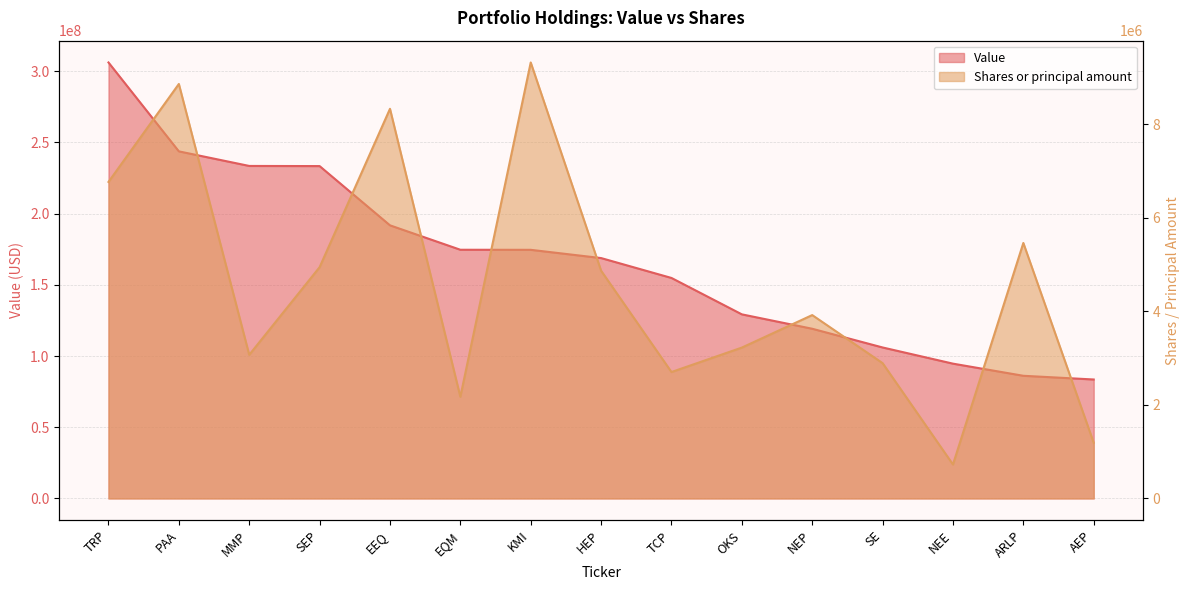

Does the chart display data point markers on the line(s)?

No